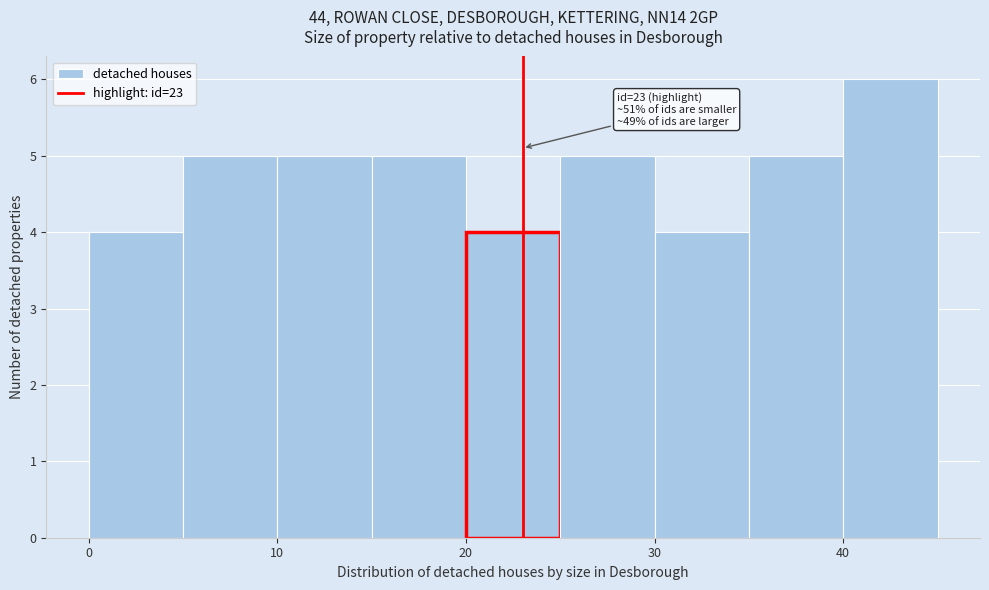

Which range on the x-axis has the tallest bar?

40 to 45